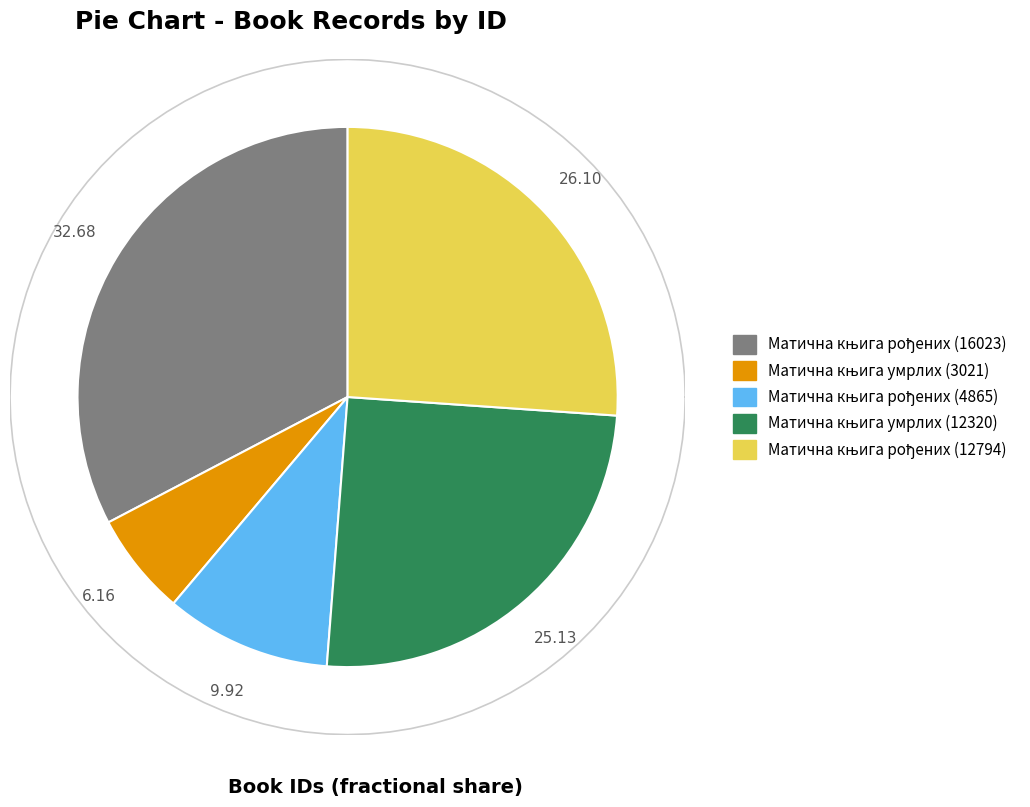

Do Матична књига рођених (16023) and Матична књига умрлих (3021) together represent more than half of the pie?

No